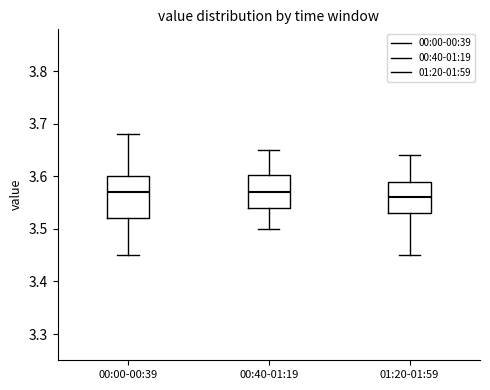

Reading left to right, read every box against the y-axis: the position of its median line, the range the box covers, and the ends of its whiskers. The values are not printed on the chart, so give them approximately, as read against the axis.

00:00-00:39: median 3.57, box 3.52 to 3.60, whiskers 3.45 to 3.68
00:40-01:19: median 3.57, box 3.54 to 3.60, whiskers 3.50 to 3.65
01:20-01:59: median 3.56, box 3.53 to 3.59, whiskers 3.45 to 3.64